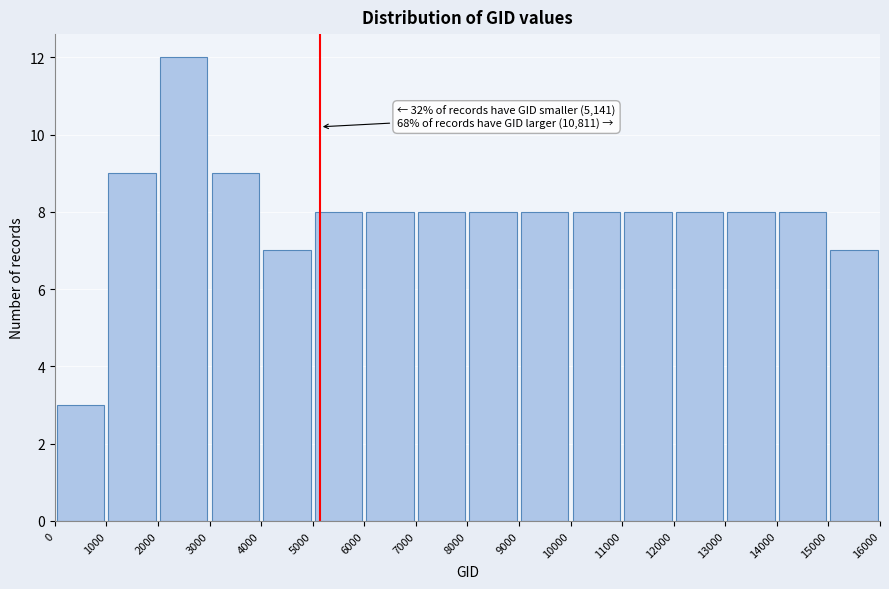

Over which range of the x-axis is the bar tallest?

2000 to 3000